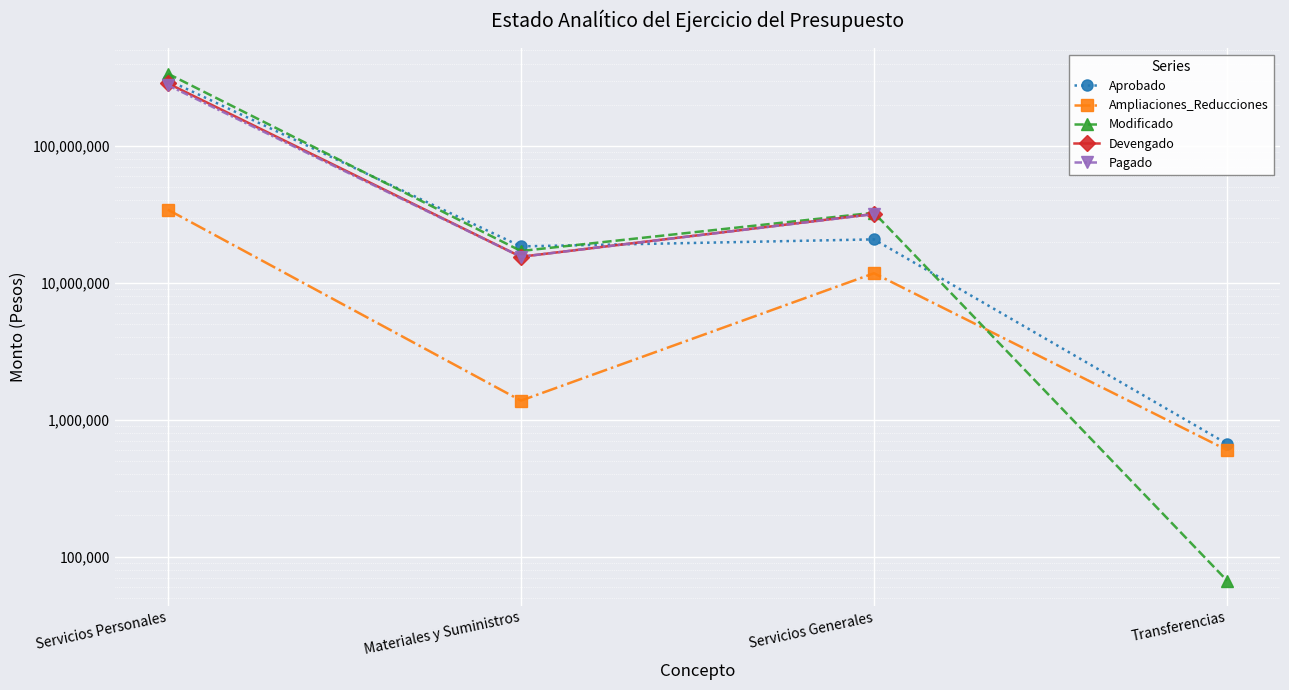

Is it true that Pagado equals 22902812.7 at Materiales y Suministros?

False